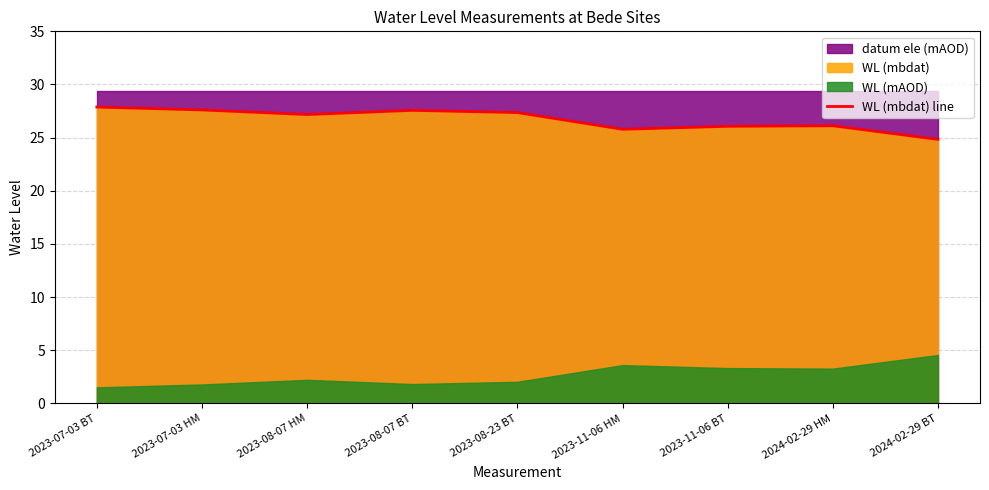

List the labels in order of value, smallest first.

2024-02-29 BT, 2023-11-06 HM, 2023-11-06 BT, 2024-02-29 HM, 2023-08-07 HM, 2023-08-23 BT, 2023-08-07 BT, 2023-07-03 HM, 2023-07-03 BT